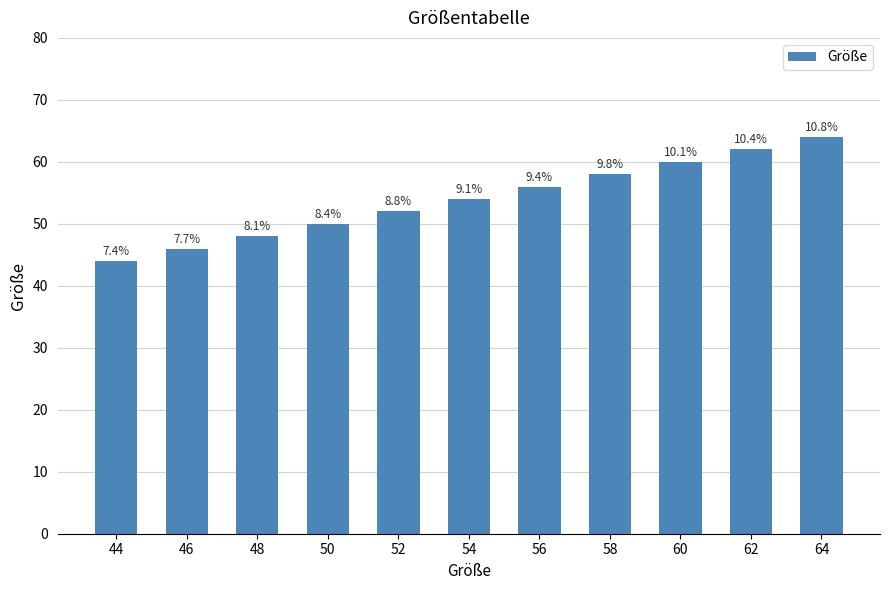

Are the bars horizontal?

No